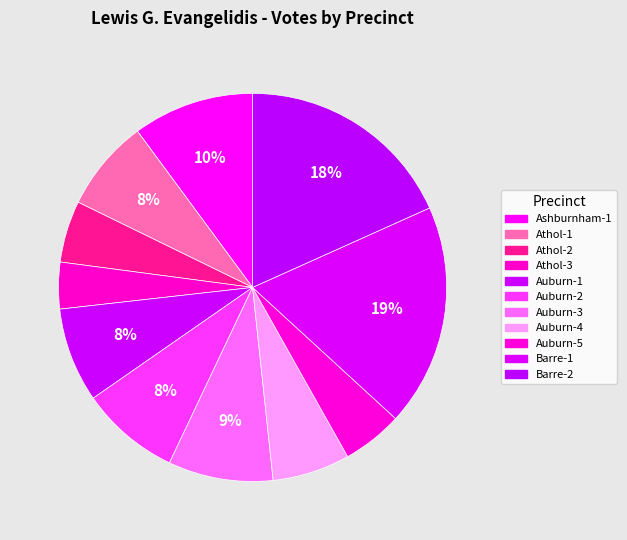

How many segments does this pie chart have?

11